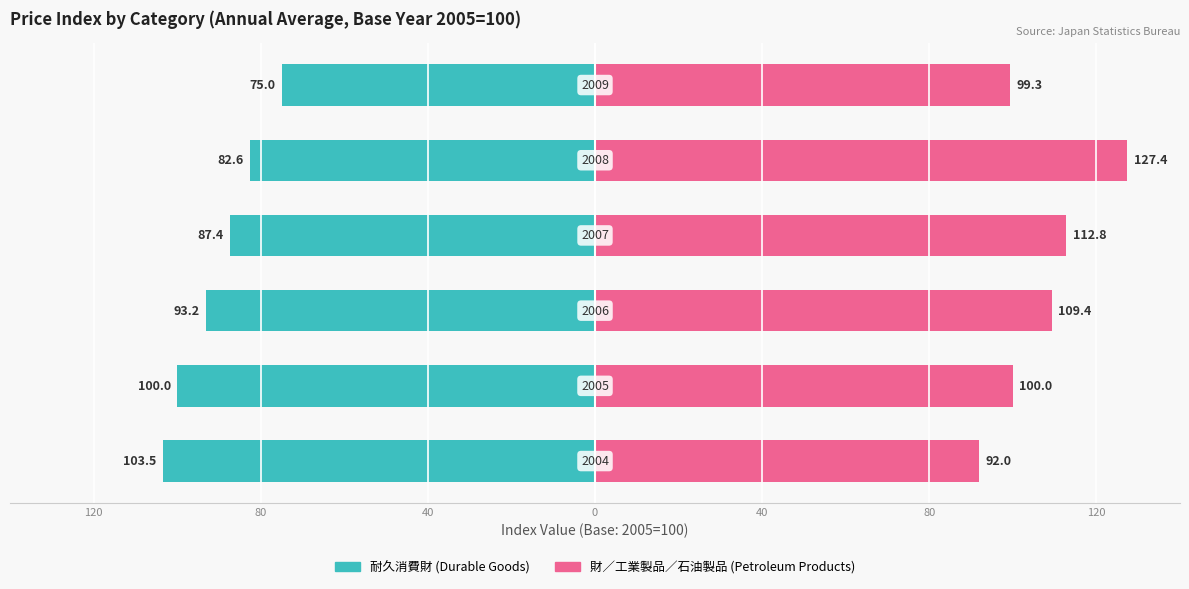

What is the average value of the 財／工業製品／石油製品 series?

106.8